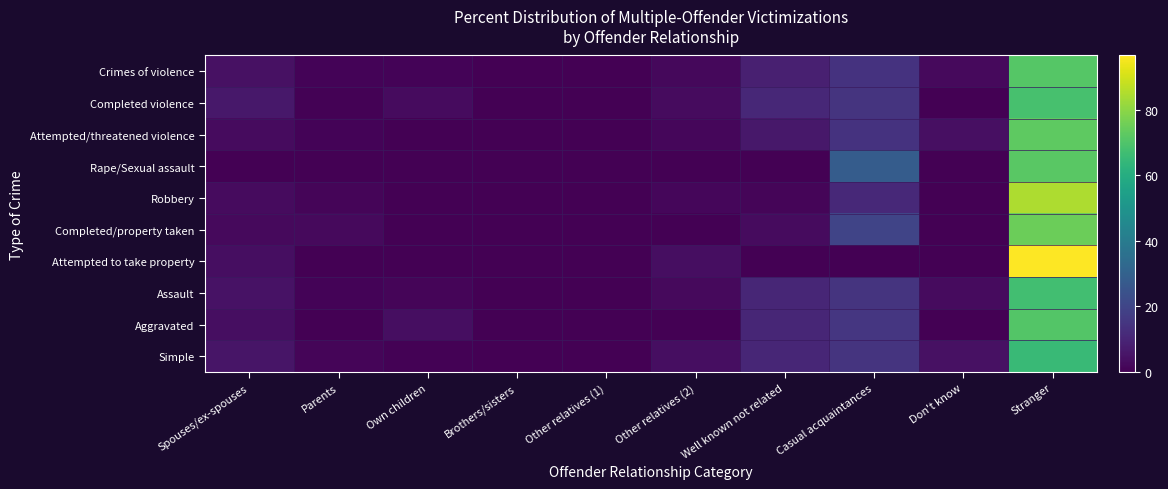

What is the spread (max minus min) of values at Spouses/ex-spouses?

6.1